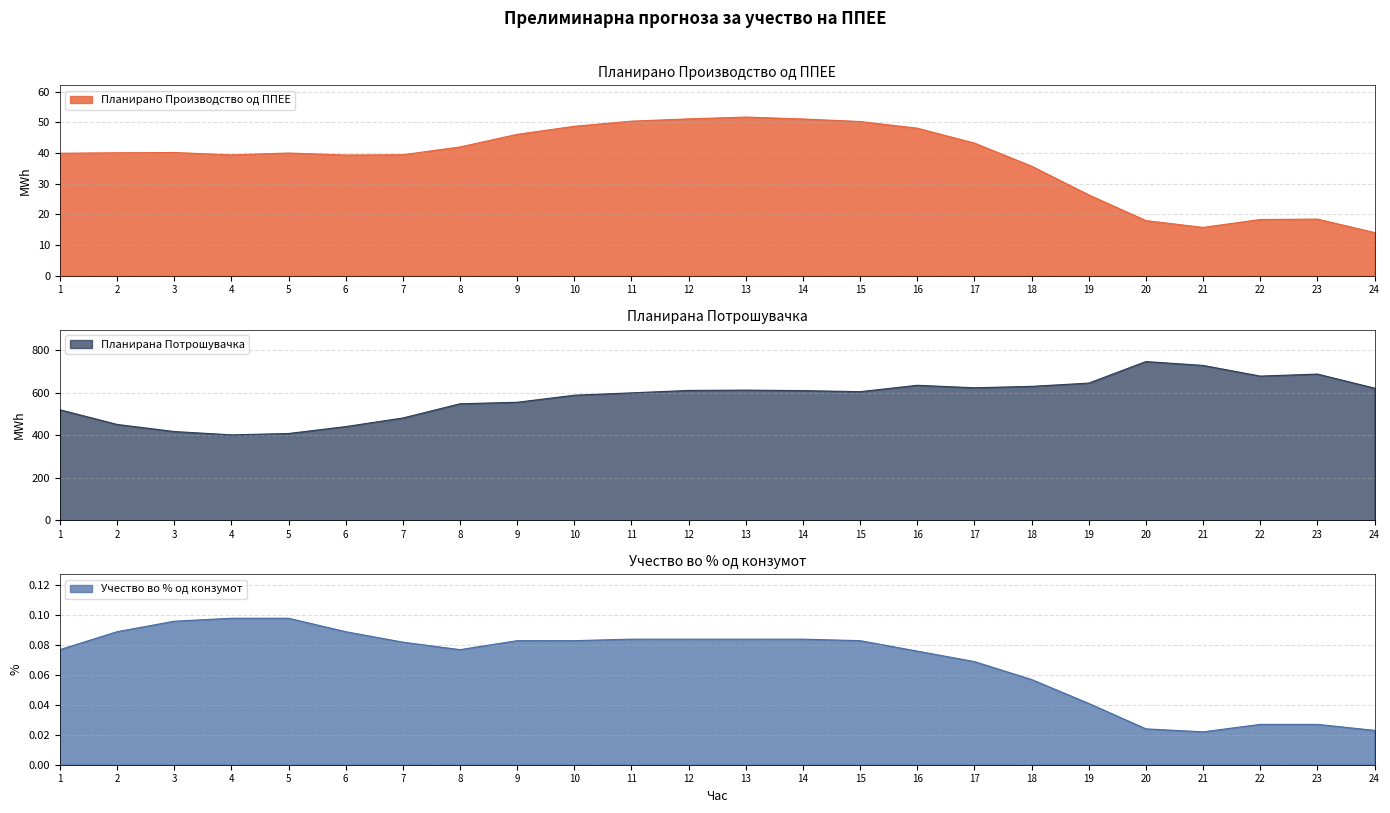

Reading right to left, list all the values displayed in this chart.

Планирано Производство од ППЕЕ: 24=14.1	23=18.5	22=18.3	21=15.8	20=18.0	19=26.4	18=35.7	17=43.3	16=48.1	15=50.3	14=51.1	13=51.7	12=51.2	11=50.4	10=48.7	9=46.1	8=42.0	7=39.5	6=39.4	5=40.0	4=39.4	3=40.2	2=40.1	1=39.9
Планирана Потрошувачка: 24=621.9	23=688.3	22=678.6	21=728.9	20=747.2	19=645.7	18=630.4	17=623.7	16=635.4	15=605.4	14=610.4	13=612.6	12=611.2	11=599.8	10=588.6	9=555.5	8=548.3	7=481.5	6=441.0	5=408.4	4=402.1	3=417.7	2=451.1	1=520.1
Учество во % од конзумот: 24=0.0	23=0.0	22=0.0	21=0.0	20=0.0	19=0.0	18=0.1	17=0.1	16=0.1	15=0.1	14=0.1	13=0.1	12=0.1	11=0.1	10=0.1	9=0.1	8=0.1	7=0.1	6=0.1	5=0.1	4=0.1	3=0.1	2=0.1	1=0.1